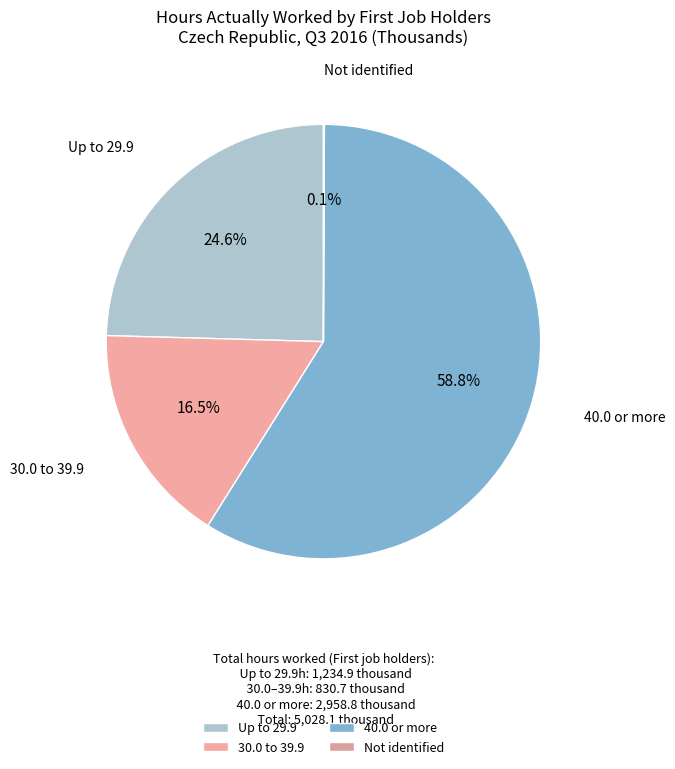

Between 30.0 to 39.9 and 40.0 or more, which is larger?

40.0 or more